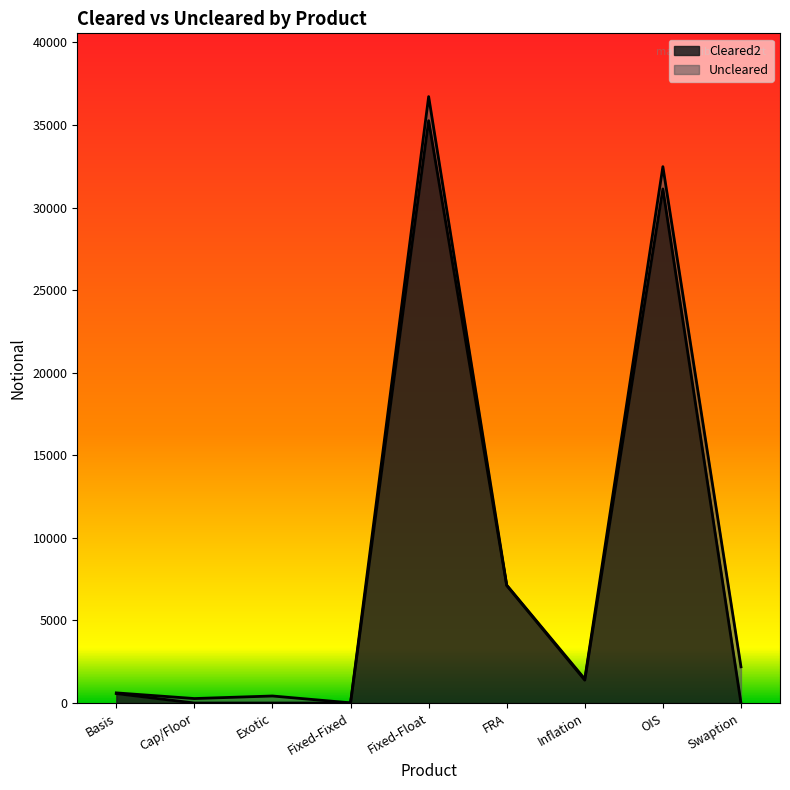

Where does the data first go above 572?

Fixed-Float